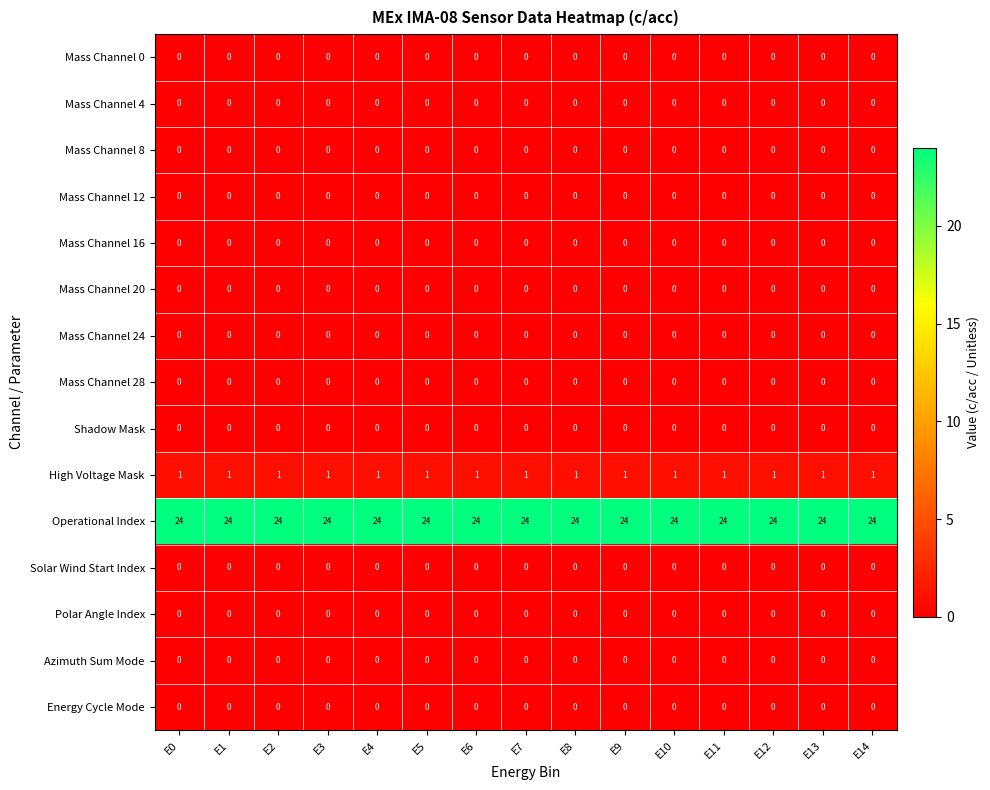

What is the spread (max minus min) of values at E4?

24